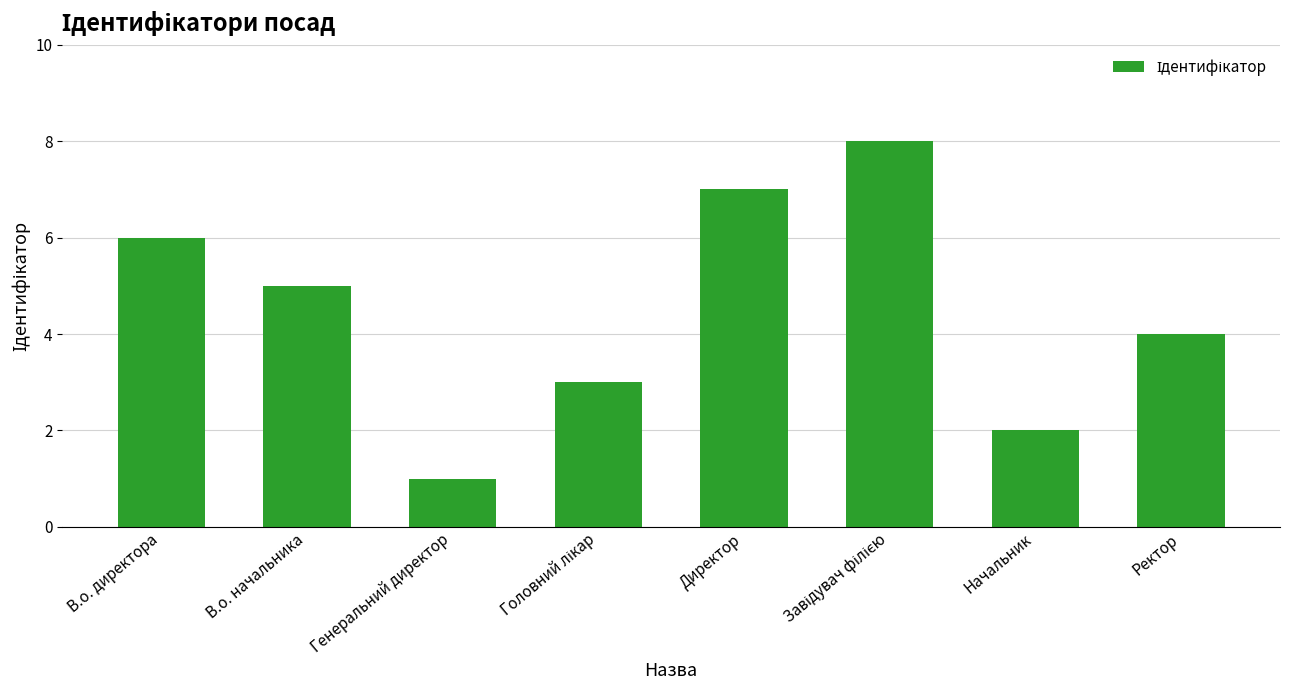

Reading right to left, transcribe all the data shown in this chart.

4	2	8	7	3	1	5	6